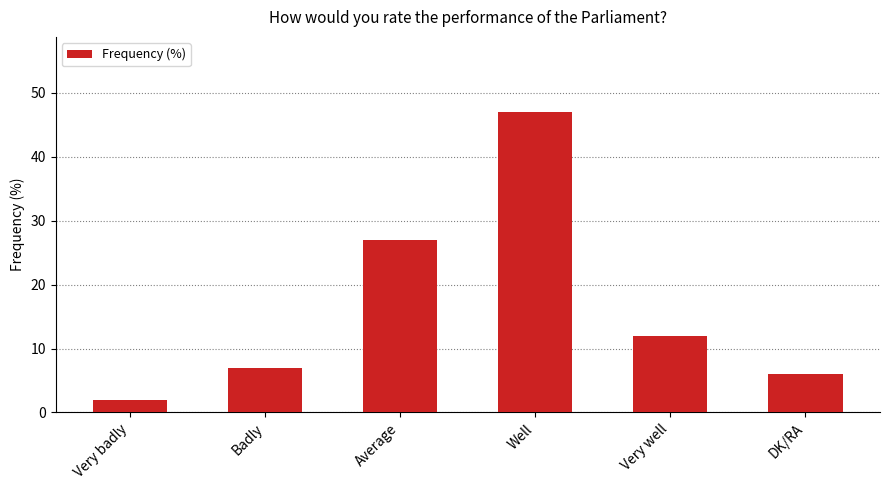

The value at DK/RA is 6. True or false?

True